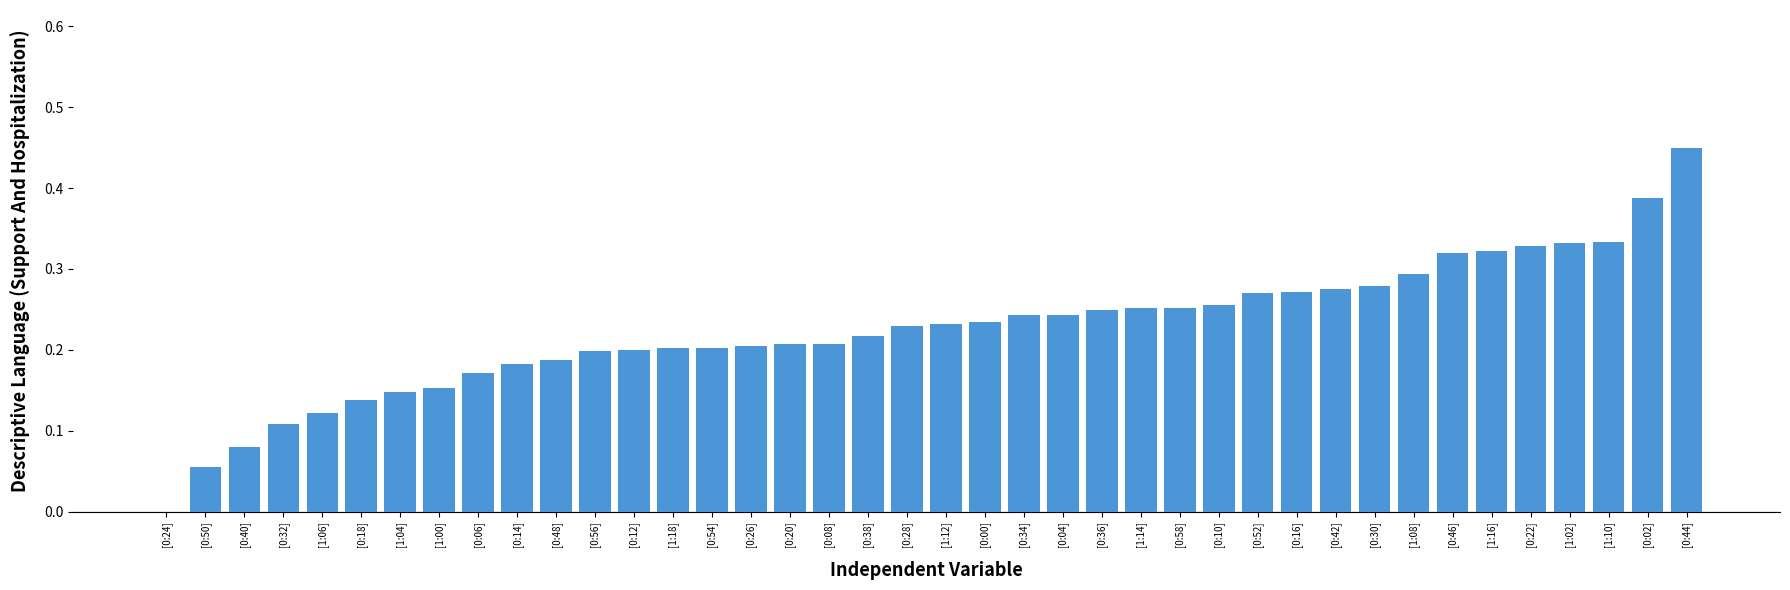

Is it true that the value at [0:14] is 0.2?

True